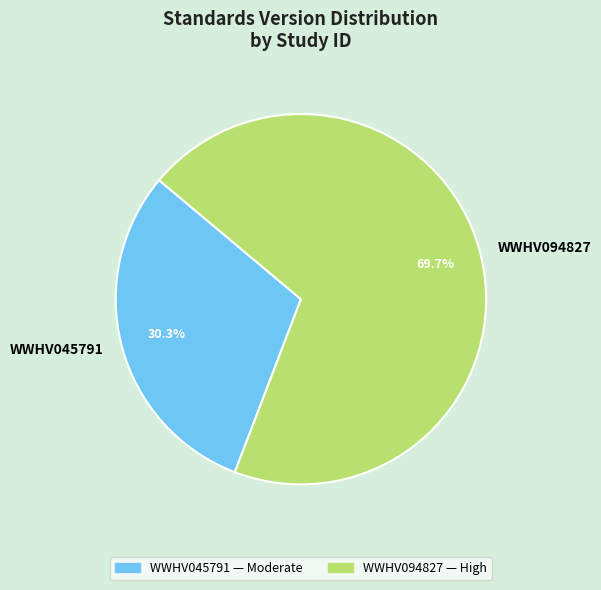

True or false: WWHV094827 accounts for 70% of the total.

True